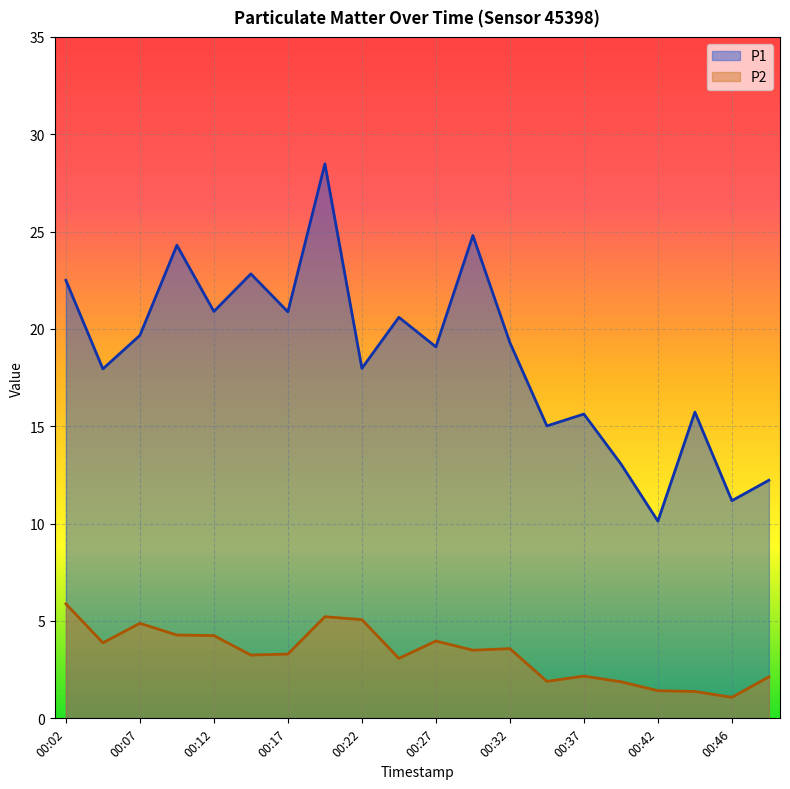

Which series has the largest range (max minus min)?

P1